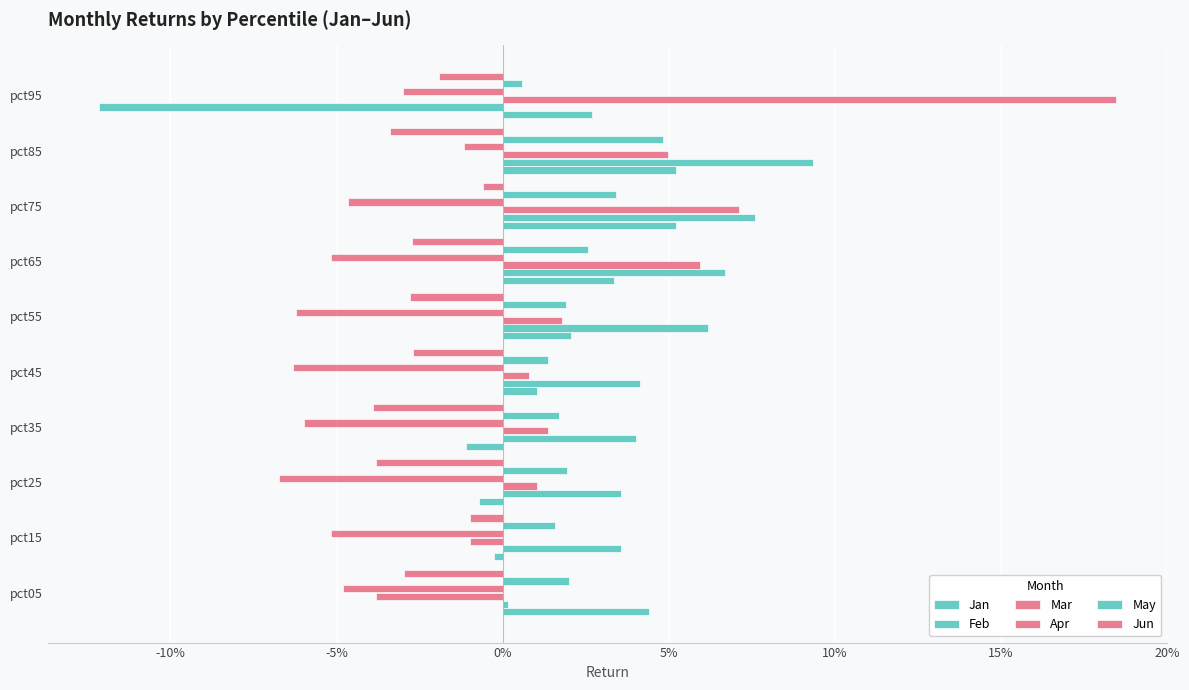

What is the value of the Feb bar at the 8th from the left?

0.1